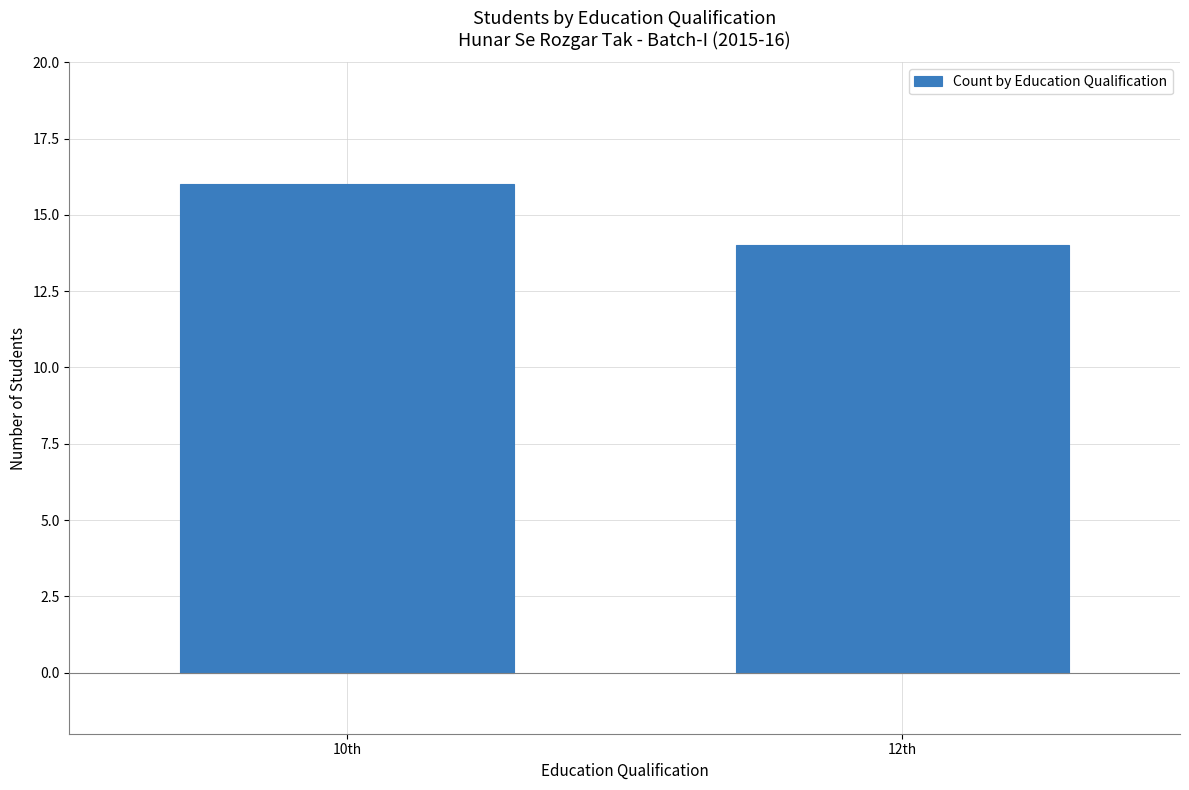

Rank the categories by value from highest to lowest.

10th, 12th